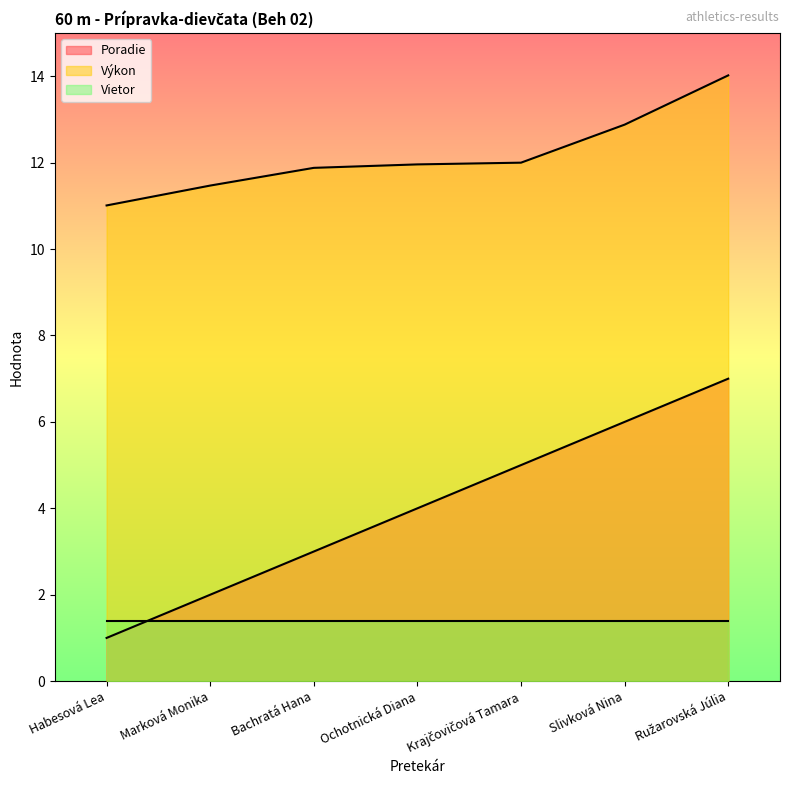

What position from the left is Marková Monika?

2